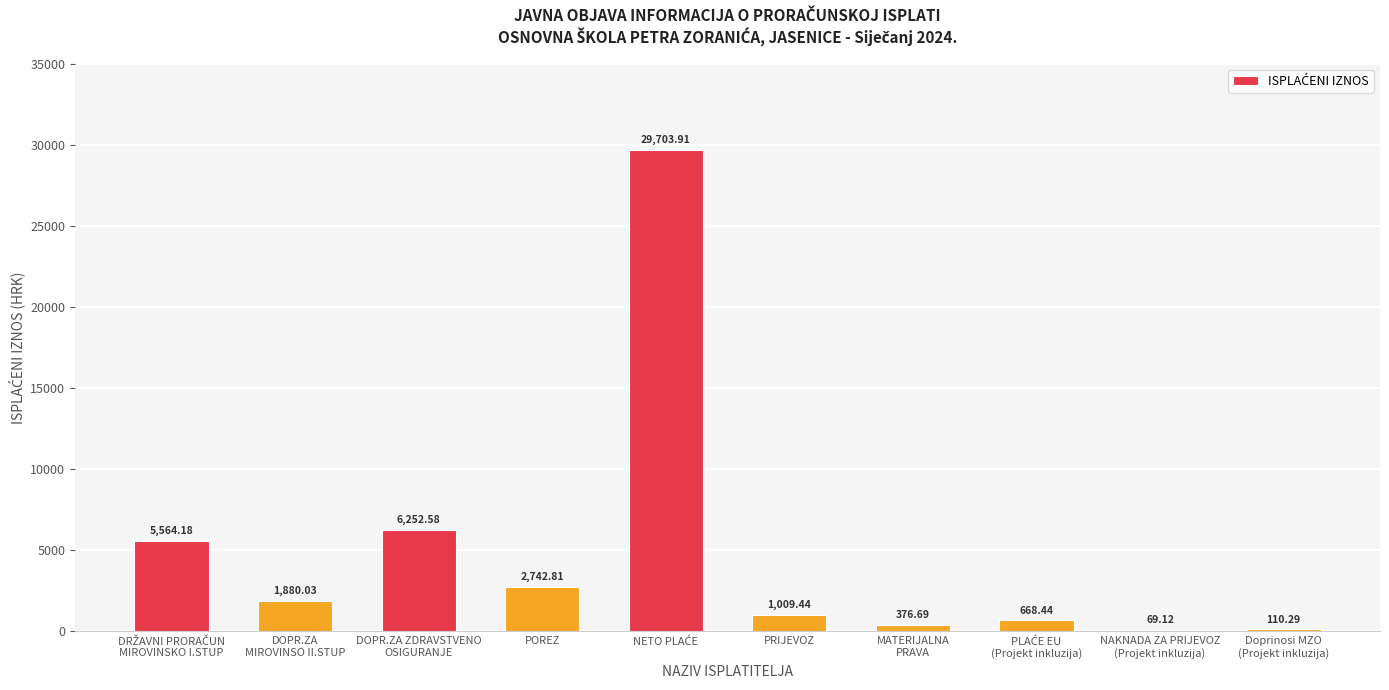

How many data points are above 1880?

5